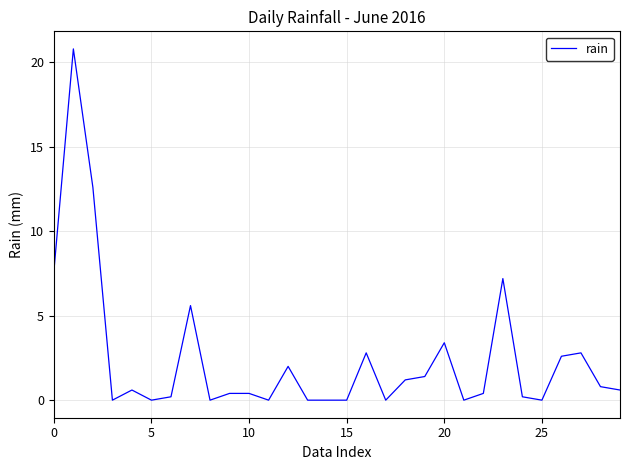

What is the maximum value shown in the chart?

20.8